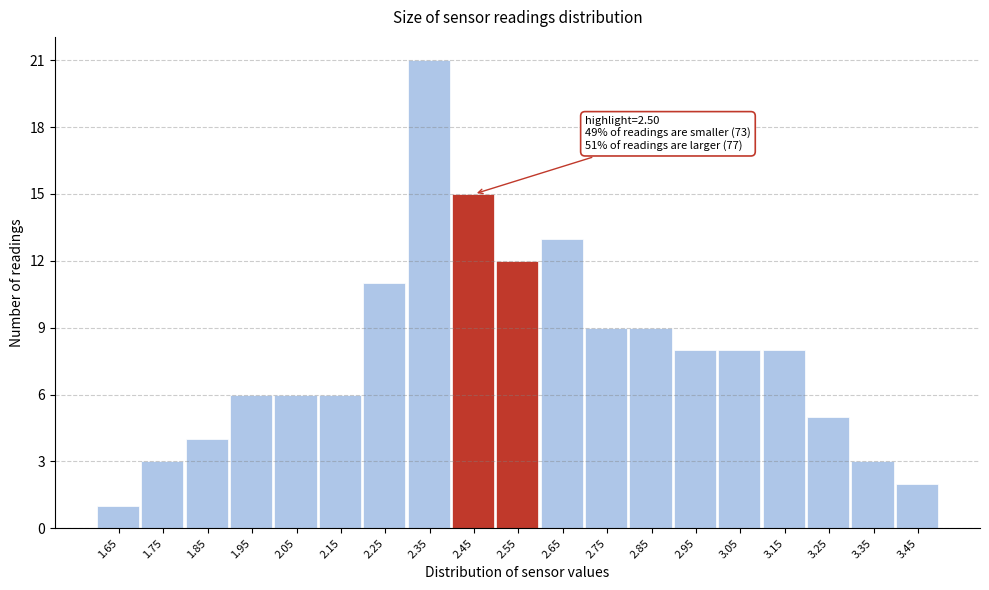

Reading right to left, extract all data points from this chart.

2	3	5	8	8	8	9	9	13	12	15	21	11	6	6	6	4	3	1